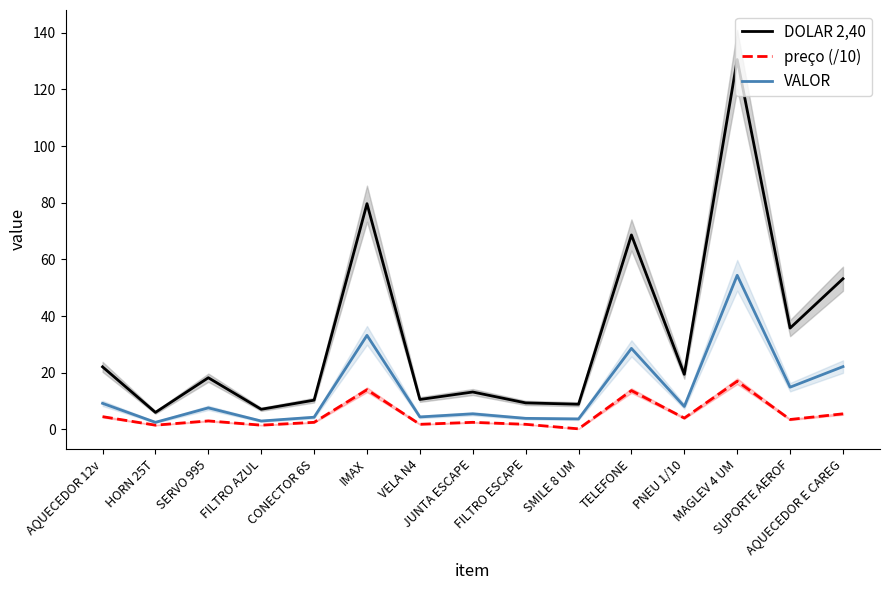

Is the value of VALOR at AQUECEDOR E CAREG greater than the value of preço (/10) at MAGLEV 4 UM?

Yes